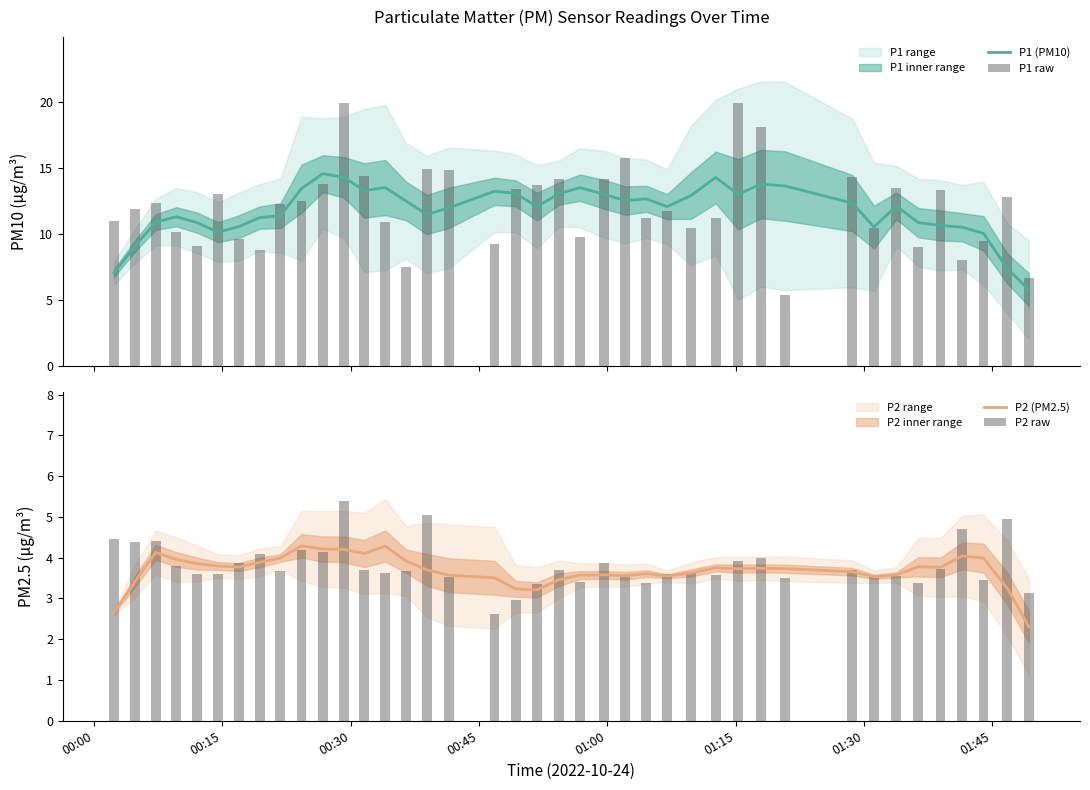

What is the minimum value for P1 (PM10)?

5.8